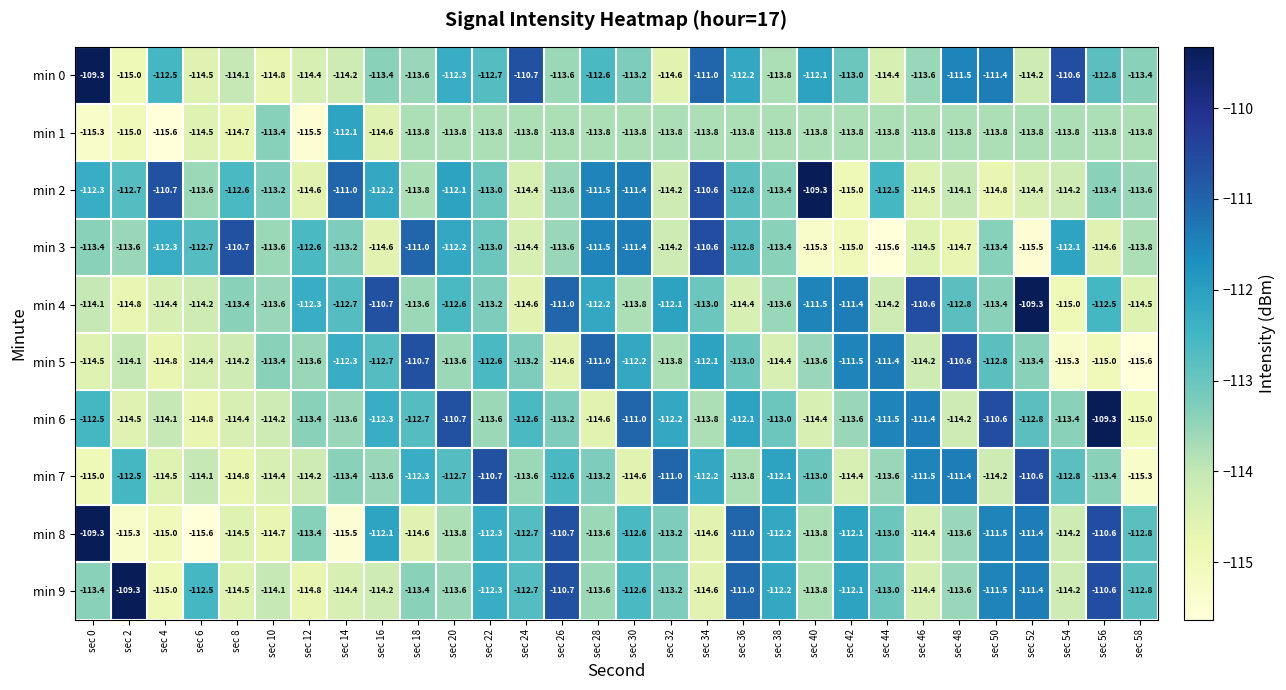

The min 2 series shows -196.9 at sec 42. True or false?

False